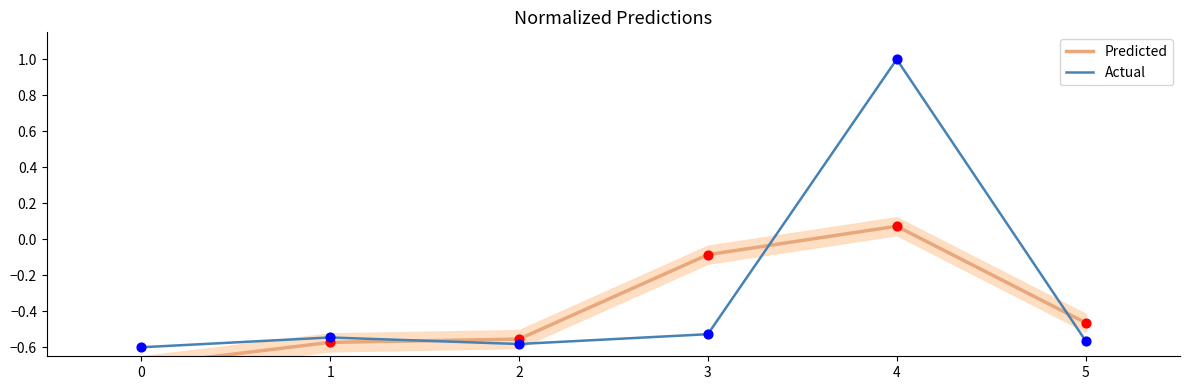

Which series has the largest total across all categories?

Actual